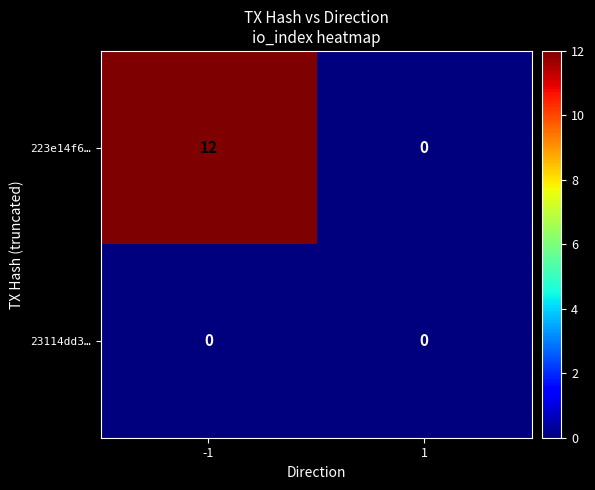

At which category is the sum across all series the highest?

-1